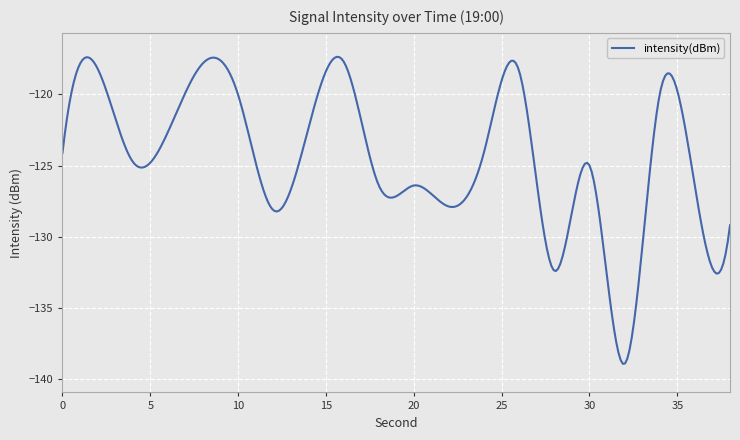

Does the chart have visible grid lines?

Yes